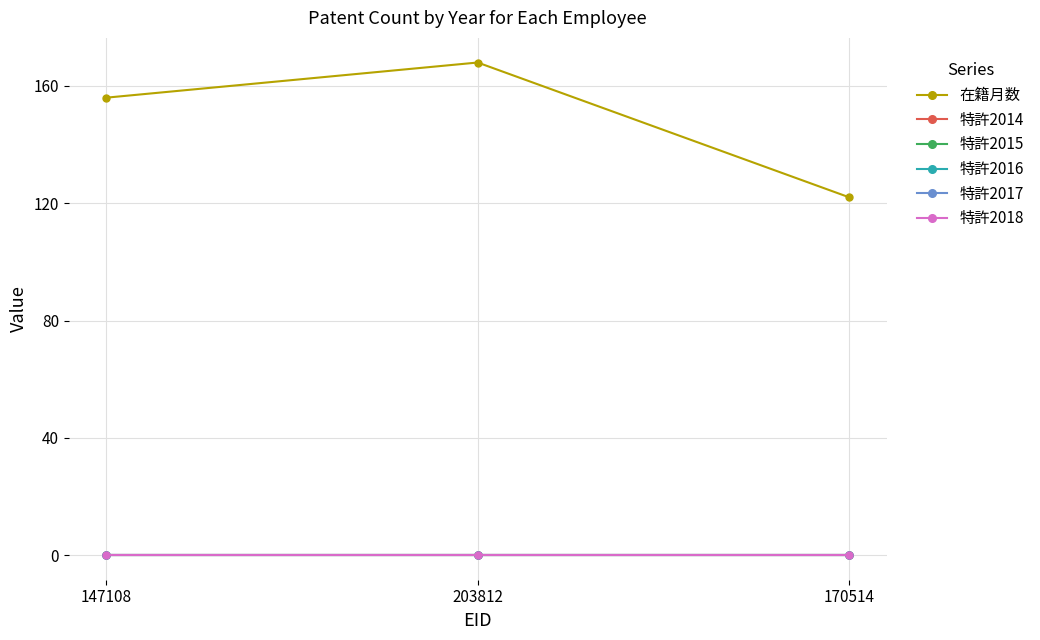

Does the chart have visible grid lines?

Yes